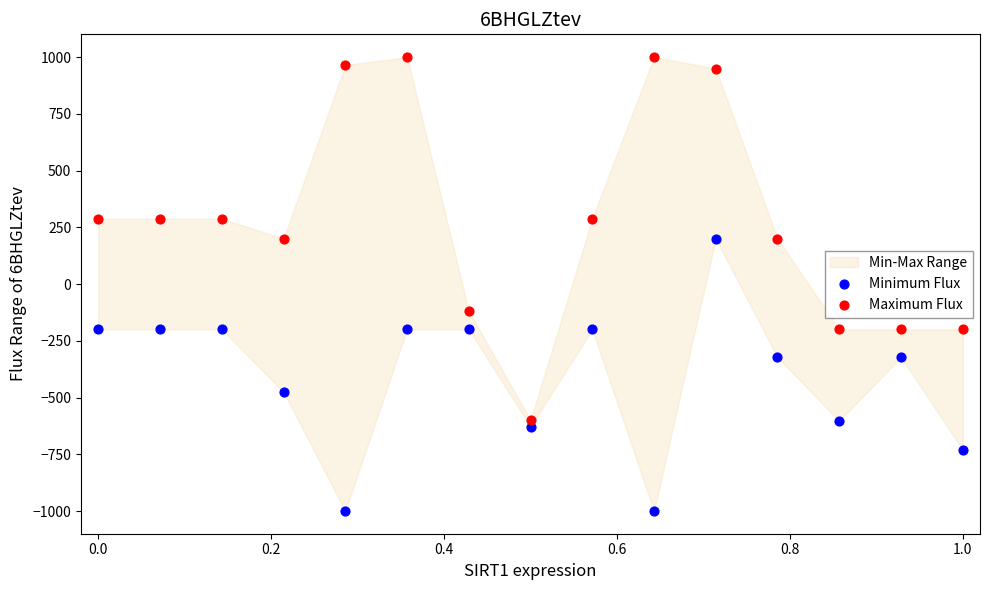

Across all data points, what is the range of Y values (max minus min)?

2000.0